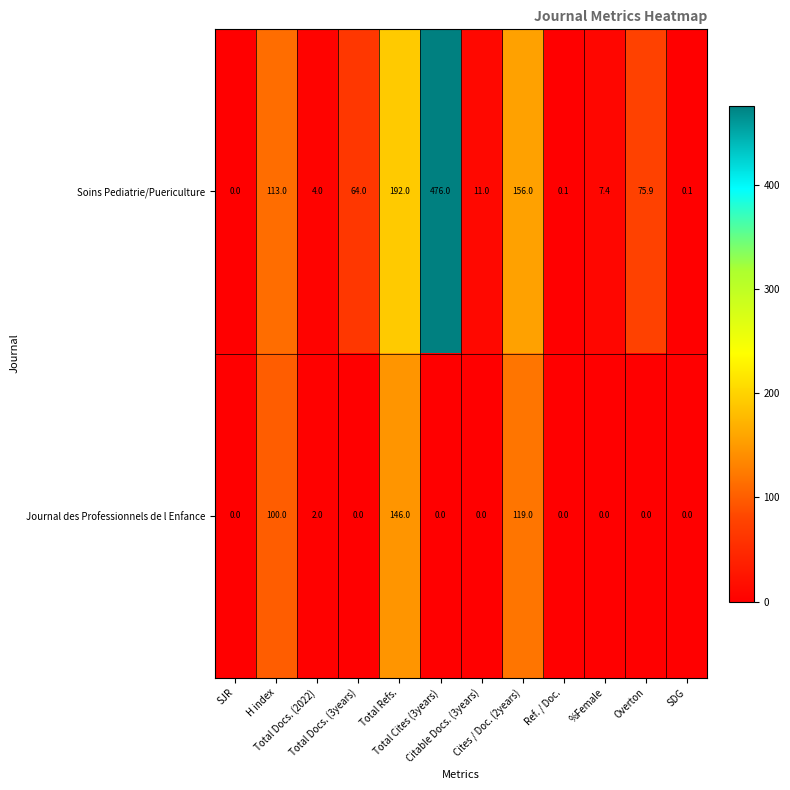

What is the sum of all Soins Pediatrie/Puericulture values?

1099.5